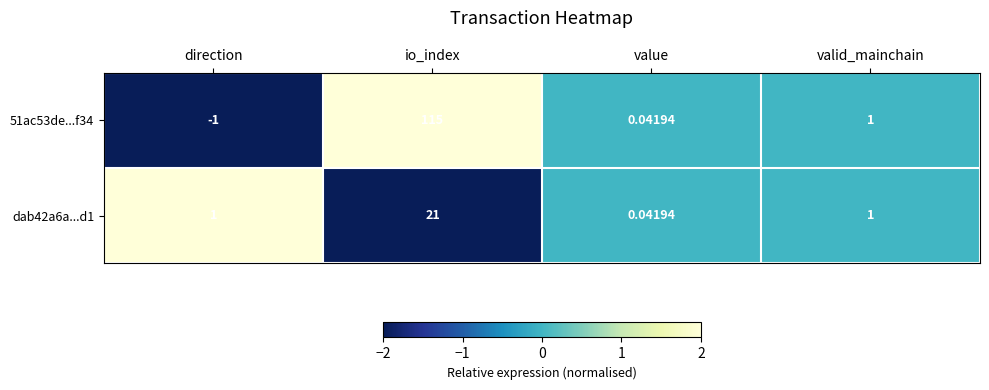

At which label does 51ac53de...f34 first exceed 1?

io_index